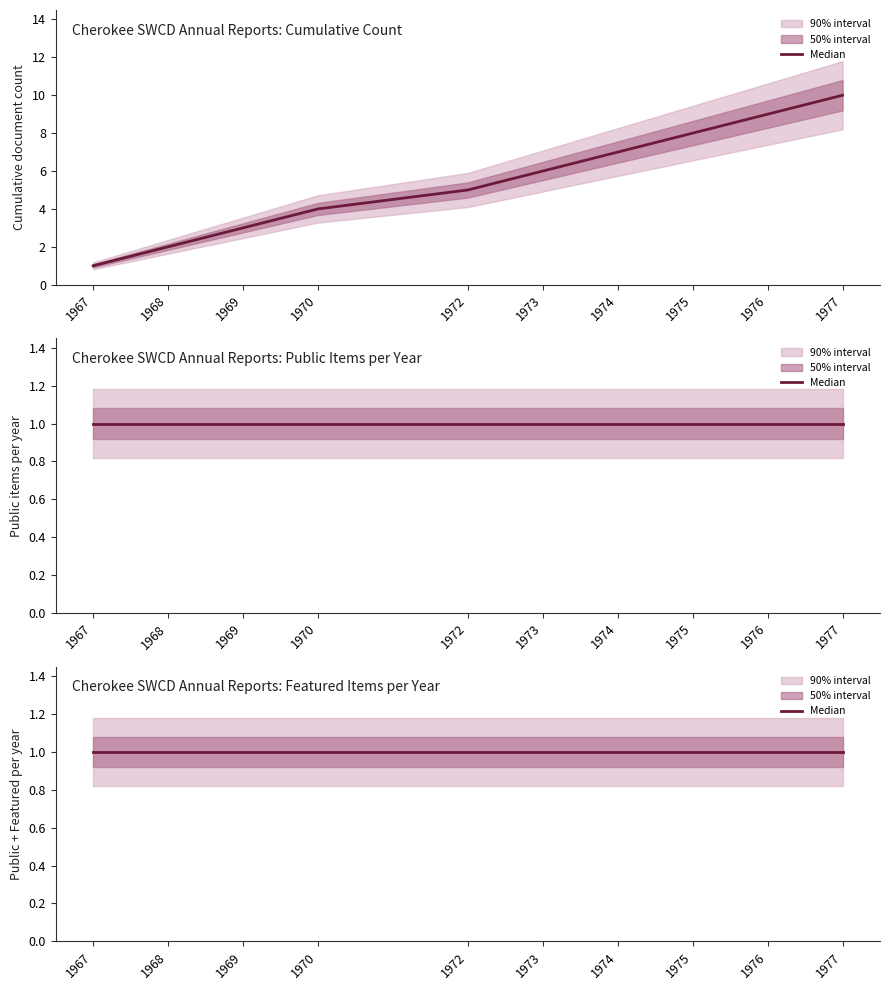

Rank the series at 1973 from lowest to highest value.

Cherokee SWCD Annual Reports: Public Items per Year, Cherokee SWCD Annual Reports: Featured Items per Year, Cherokee SWCD Annual Reports: Cumulative Count